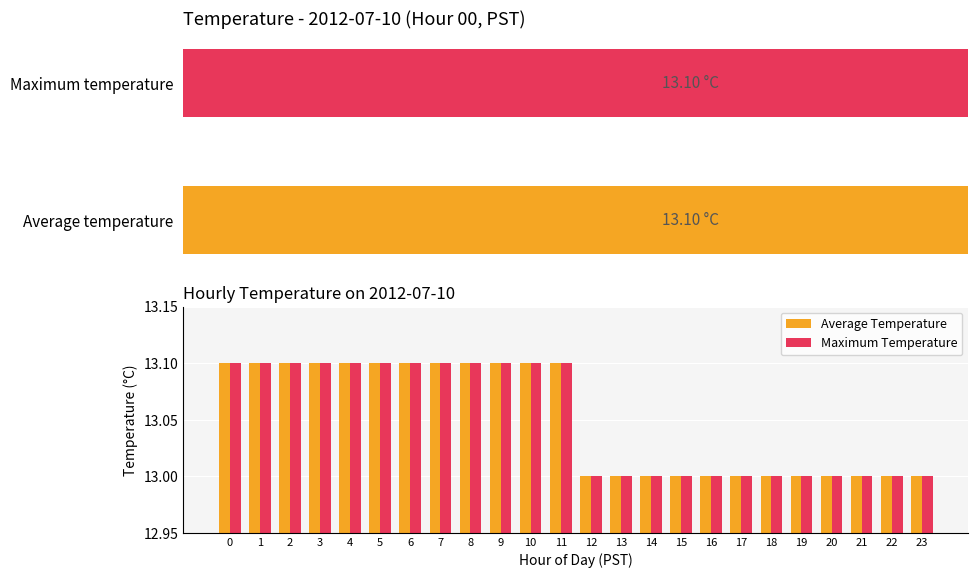

What is the sum of all Maximum Temperature values?

313.2